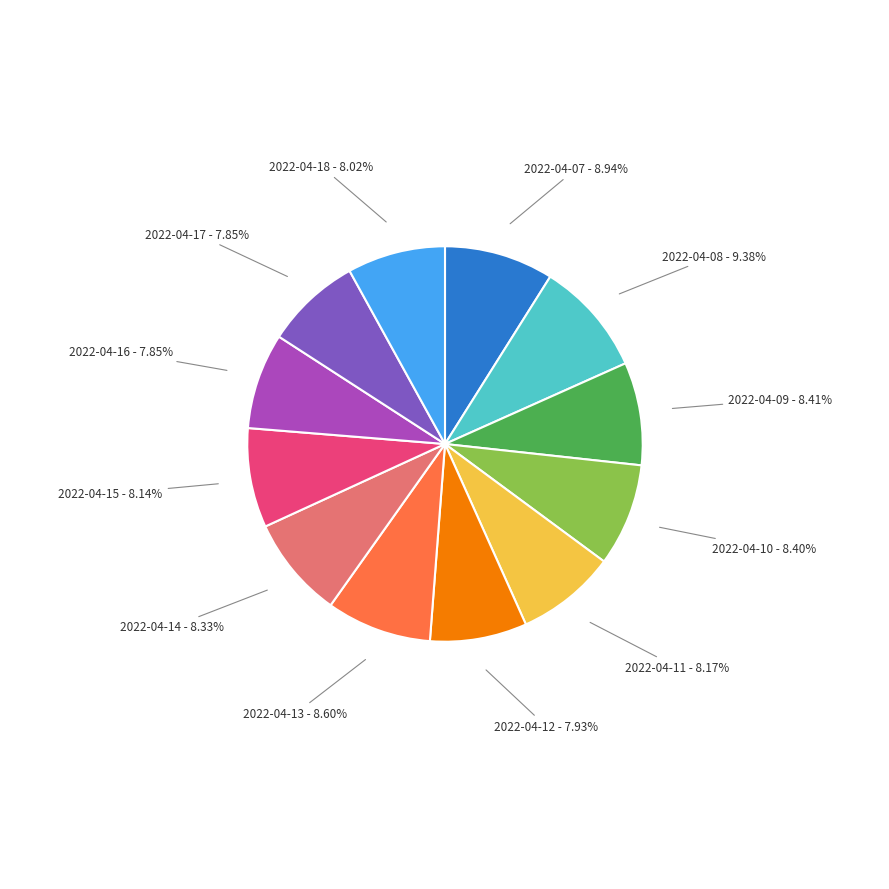

Does 2022-04-11 represent more than half of the total?

No